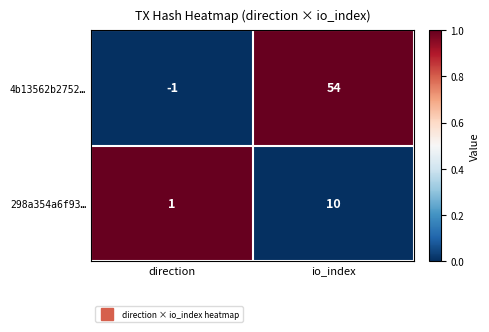

What value does the 4b13562b2752… series have at io_index?

54